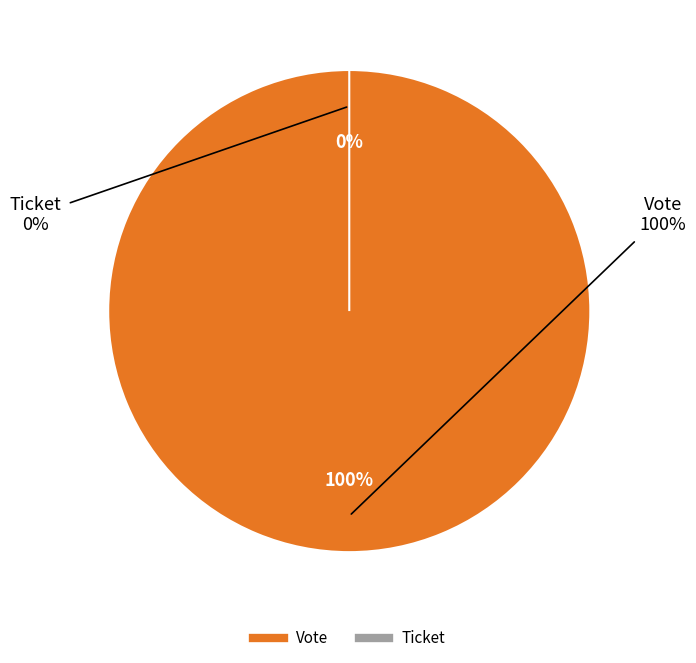

True or false: Ticket accounts for 1% of the total.

False